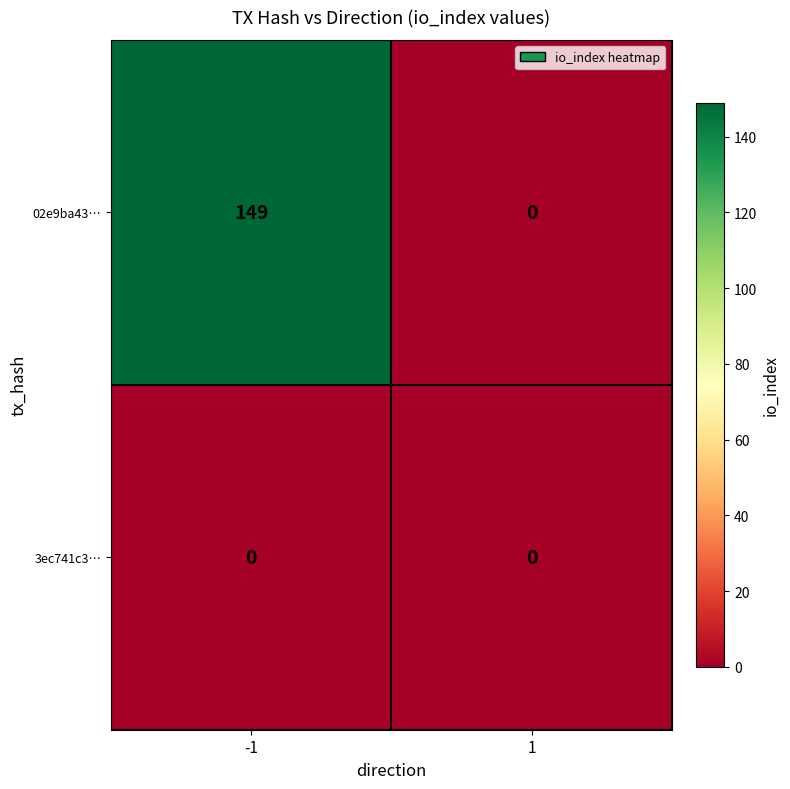

Reading left to right, extract all data points from this chart.

02e9ba43…: 149	0
3ec741c3…: 0	0